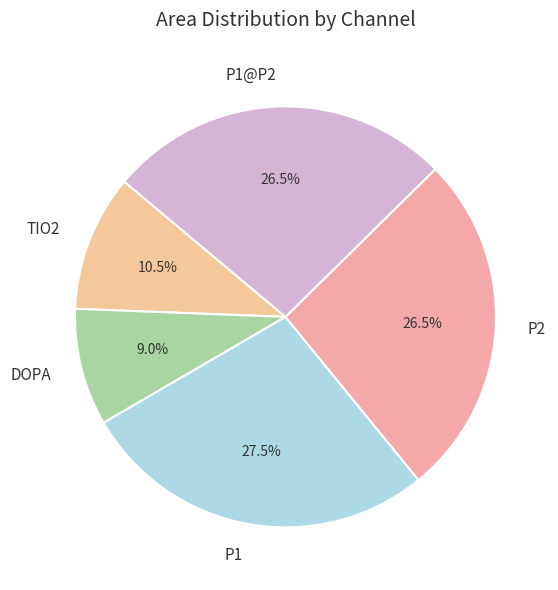

Approximately how many times larger is the value at TIO2 compared to P1?

0.4